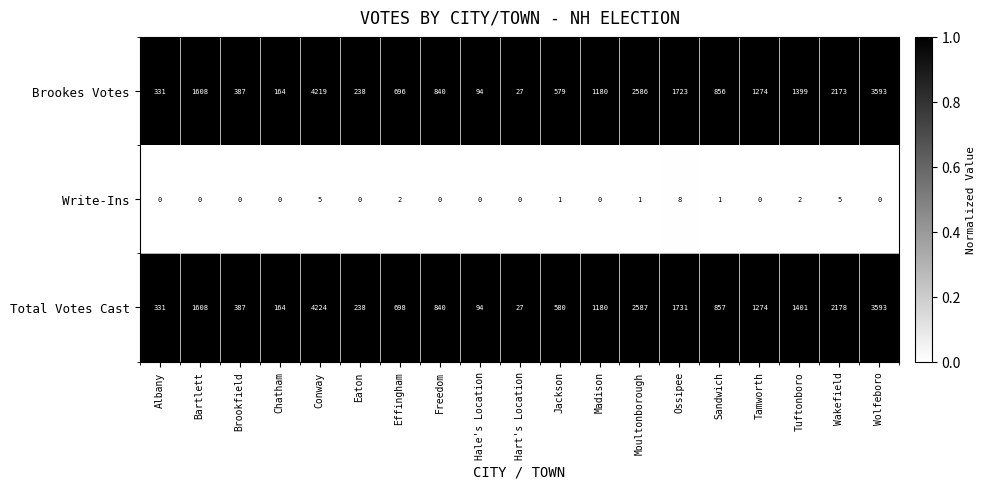

What is the maximum value shown in the chart?

4224